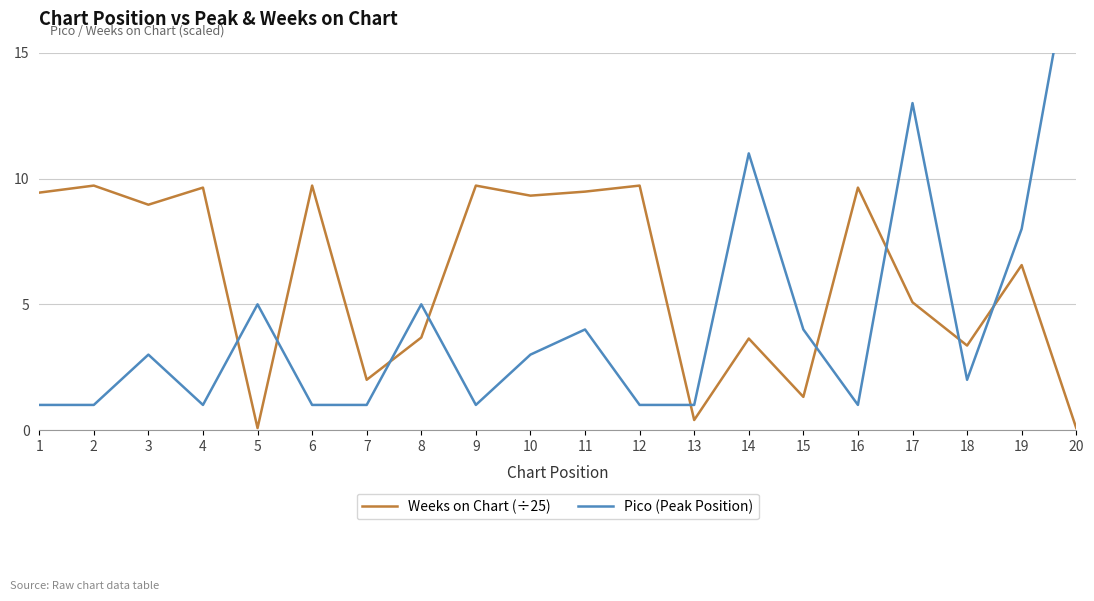

Does the chart have visible grid lines?

Yes